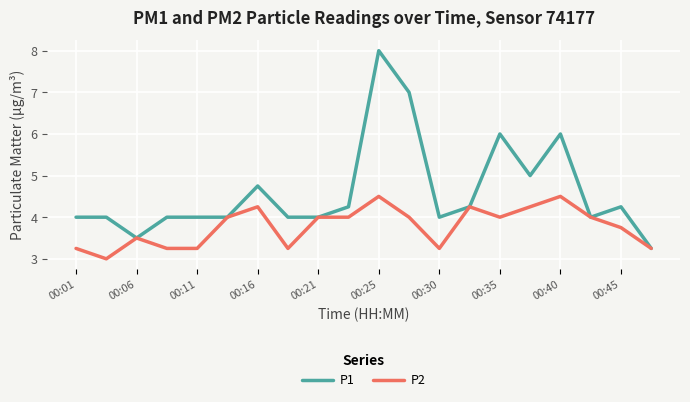

True or false: P2 has more than 0 points higher than both neighbors.

True